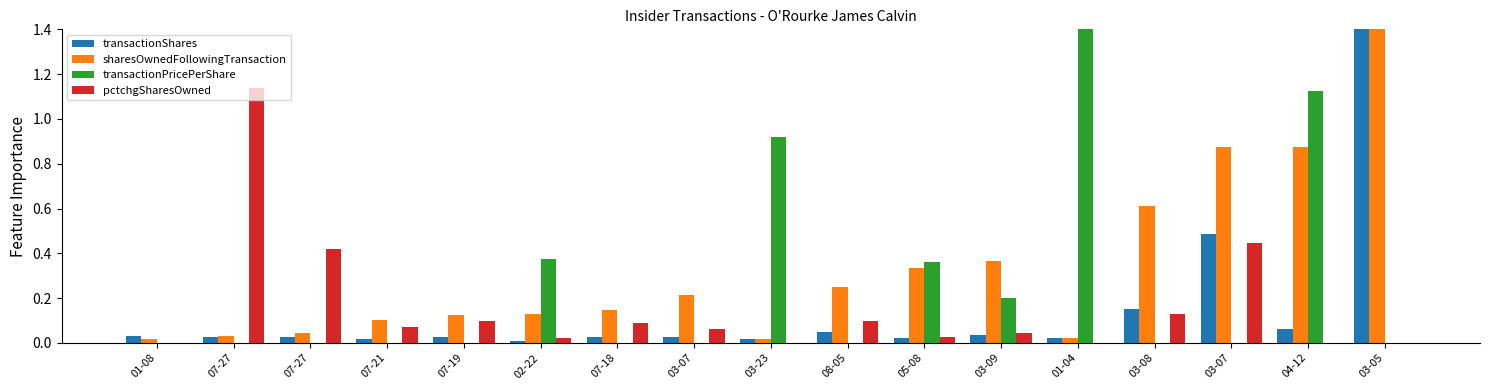

What is the label of the 6th bar from the left?

02-22